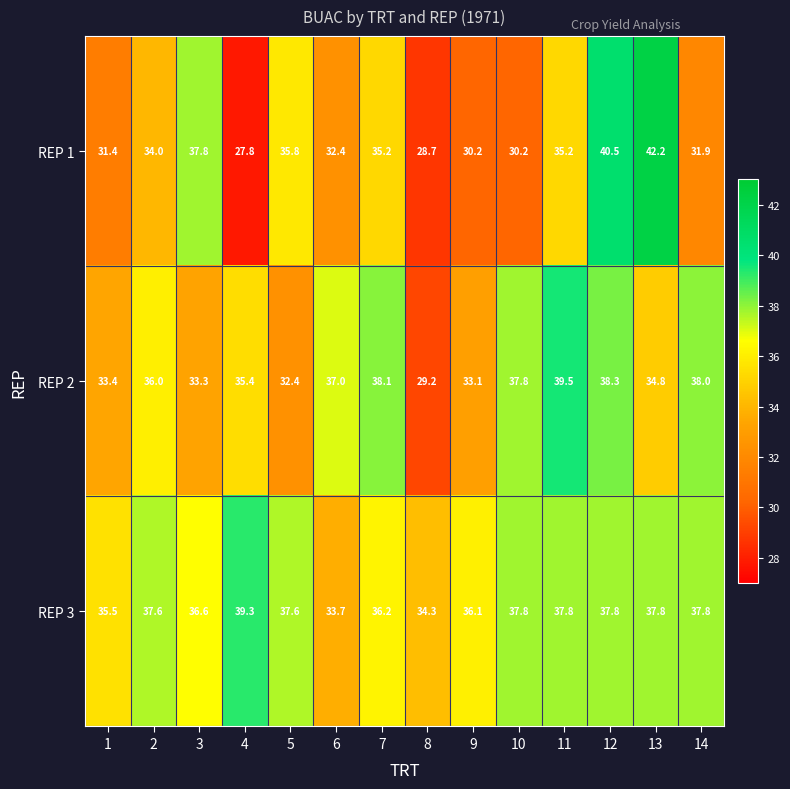

What is the approximate value of REP 1 at 3?

37.8